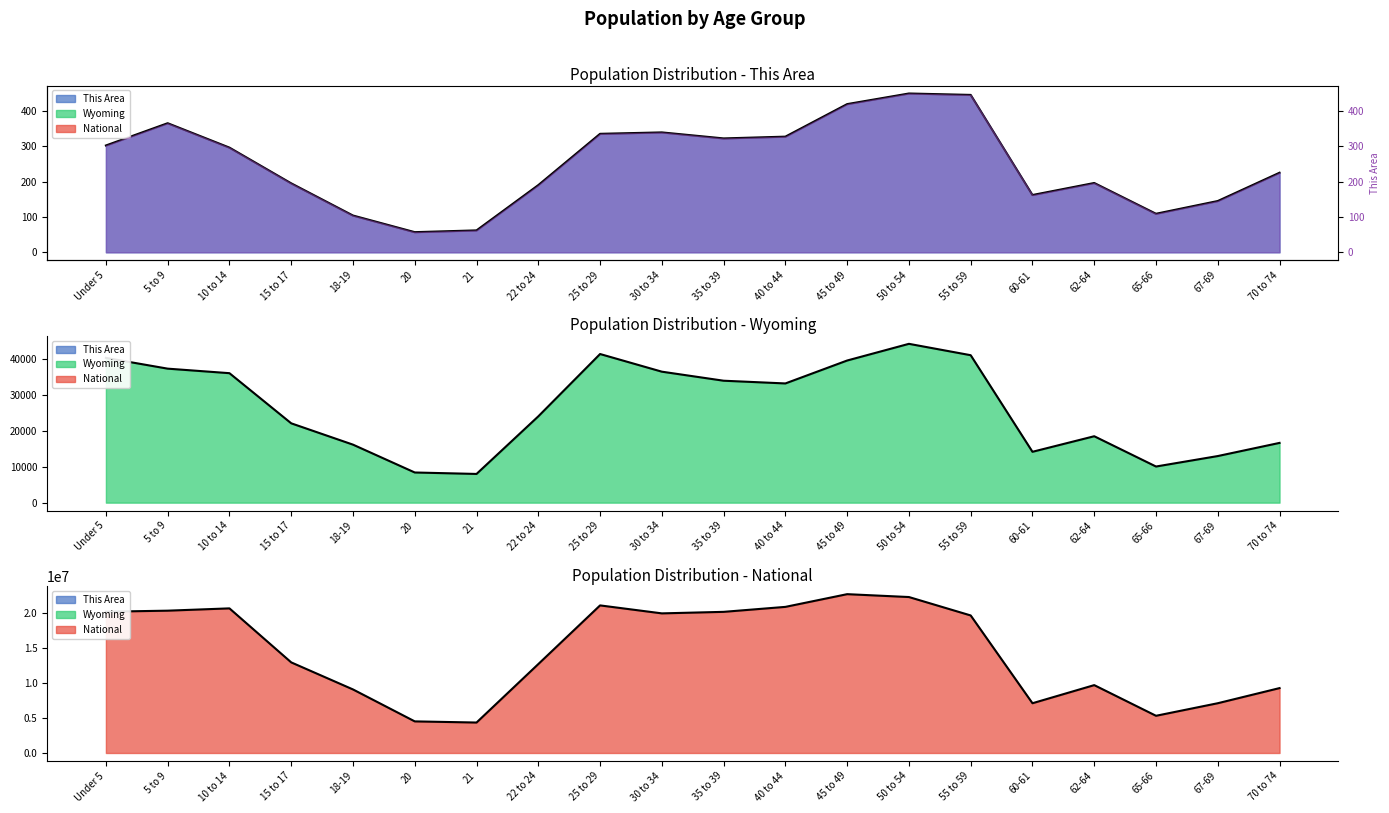

Between Under 5 and 20, which series saw the biggest shift?

National line